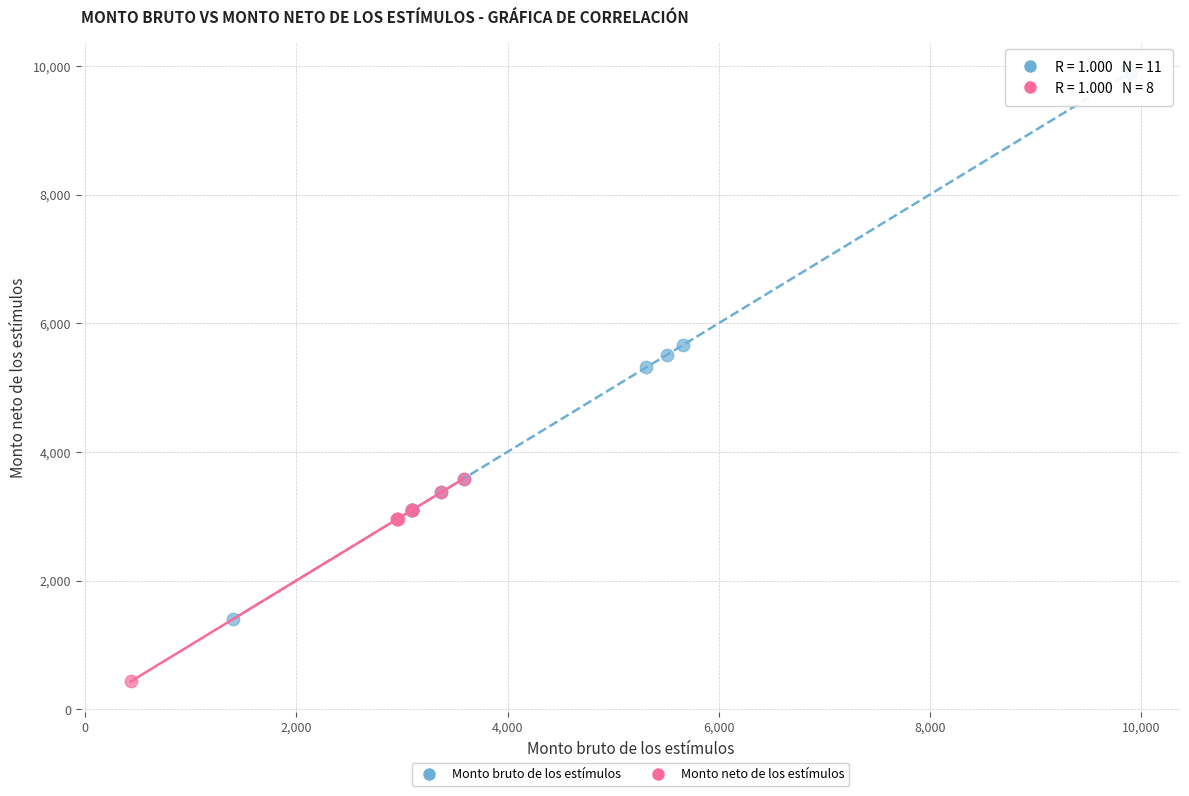

Which series contains the lowest Y value?

Monto neto de los estímulos